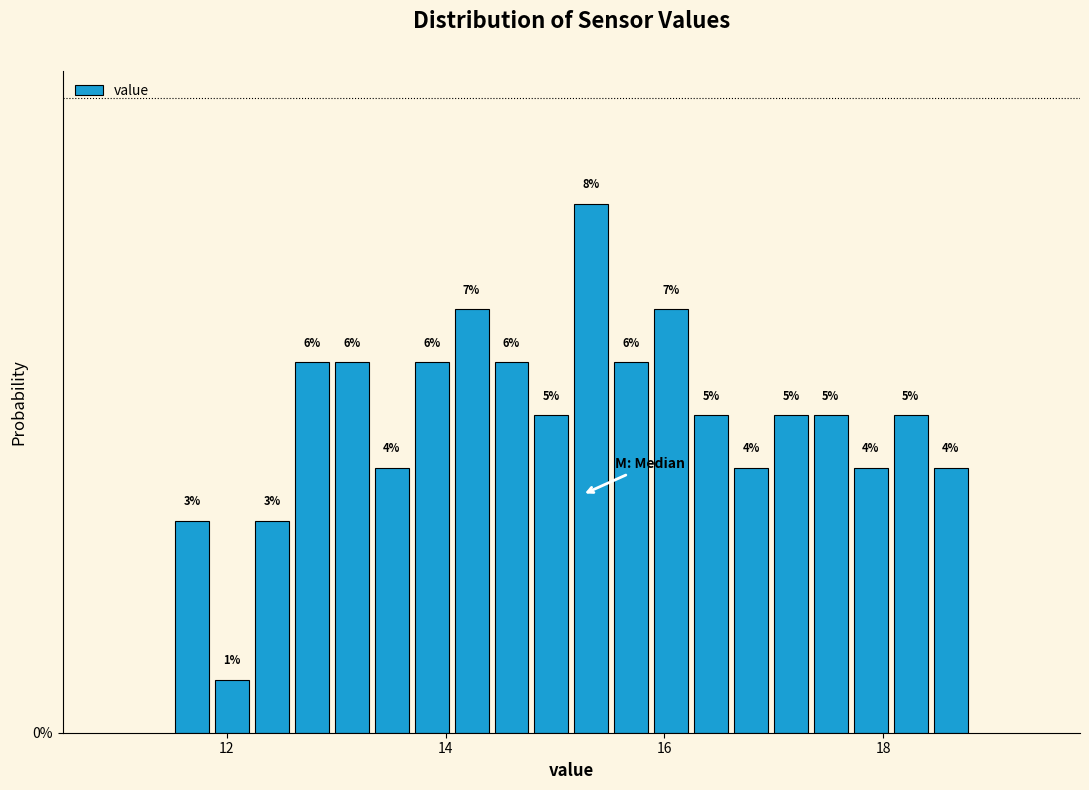

Read against the x-axis, roughly where is the centre of the tallest bar?

15.4